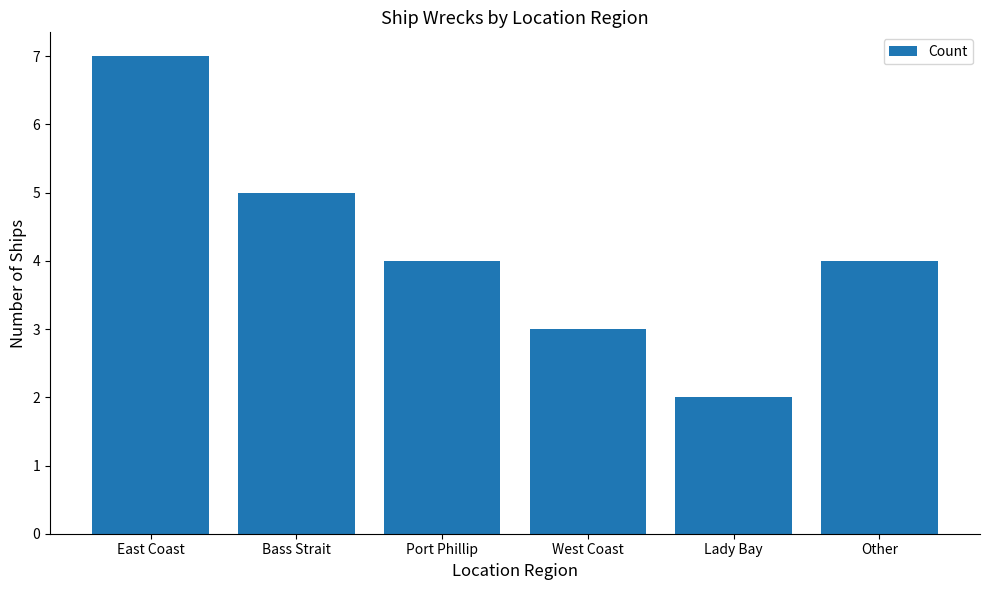

Approximately how many times larger is the value at Other compared to Bass Strait?

0.8